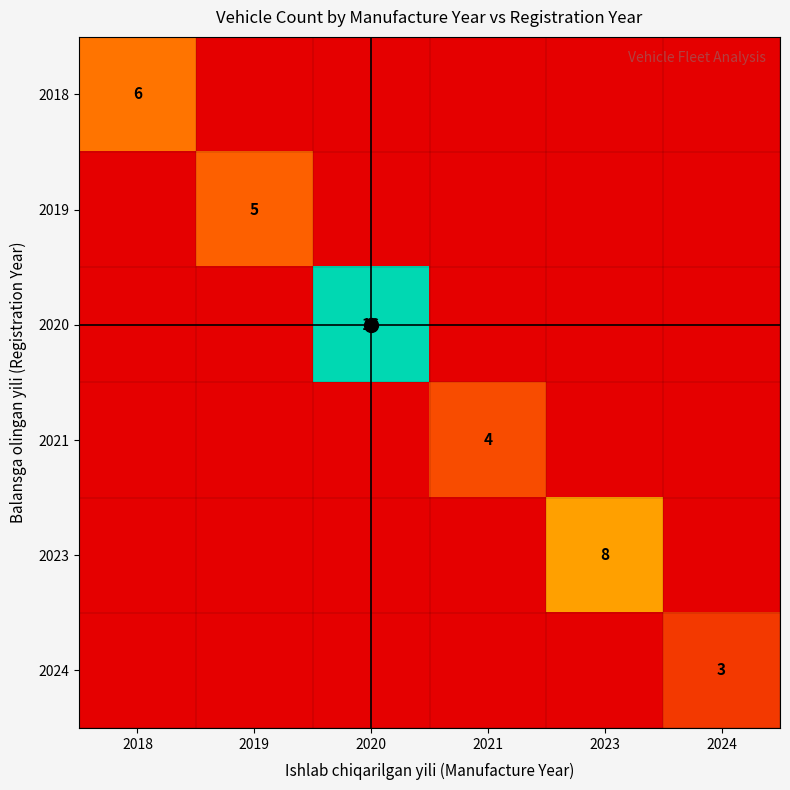

List the series in order of their peak value, lowest first.

2024, 2021, 2019, 2018, 2023, 2020